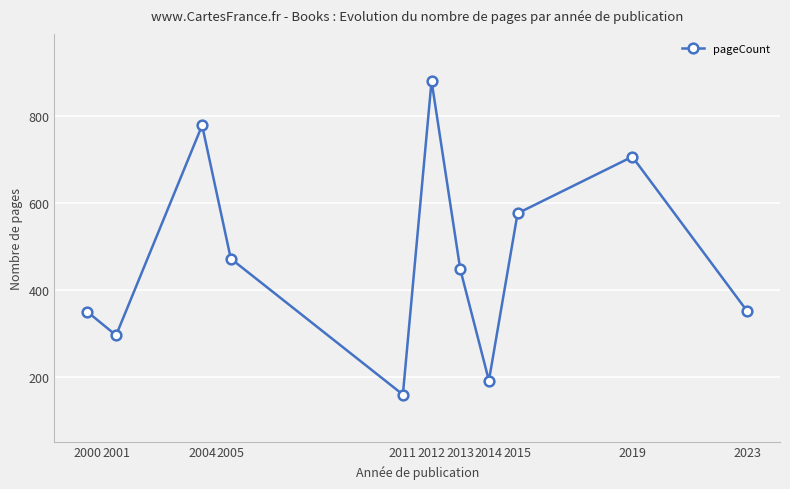

At which category does the data reach its first local valley?

2001